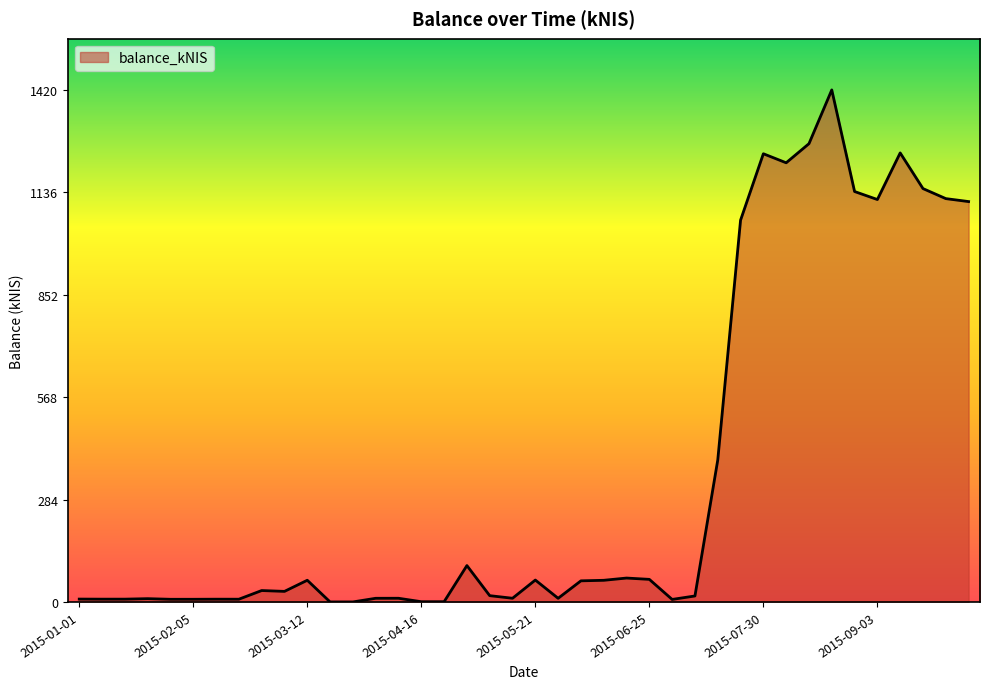

What is the difference between the second highest and second lowest values?

1271.3